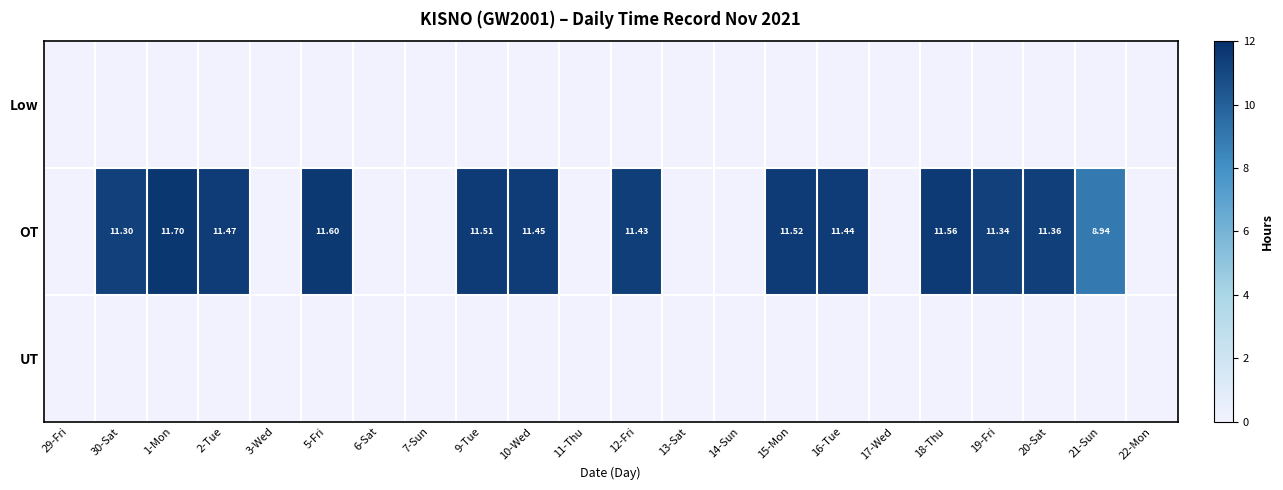

How many categories are shown in the chart?

22